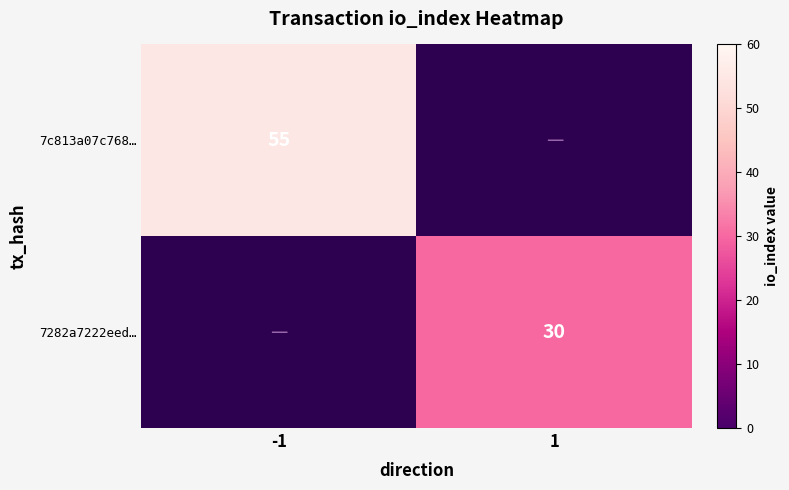

Is it true that 7c813a07c768… equals 13 at -1?

False